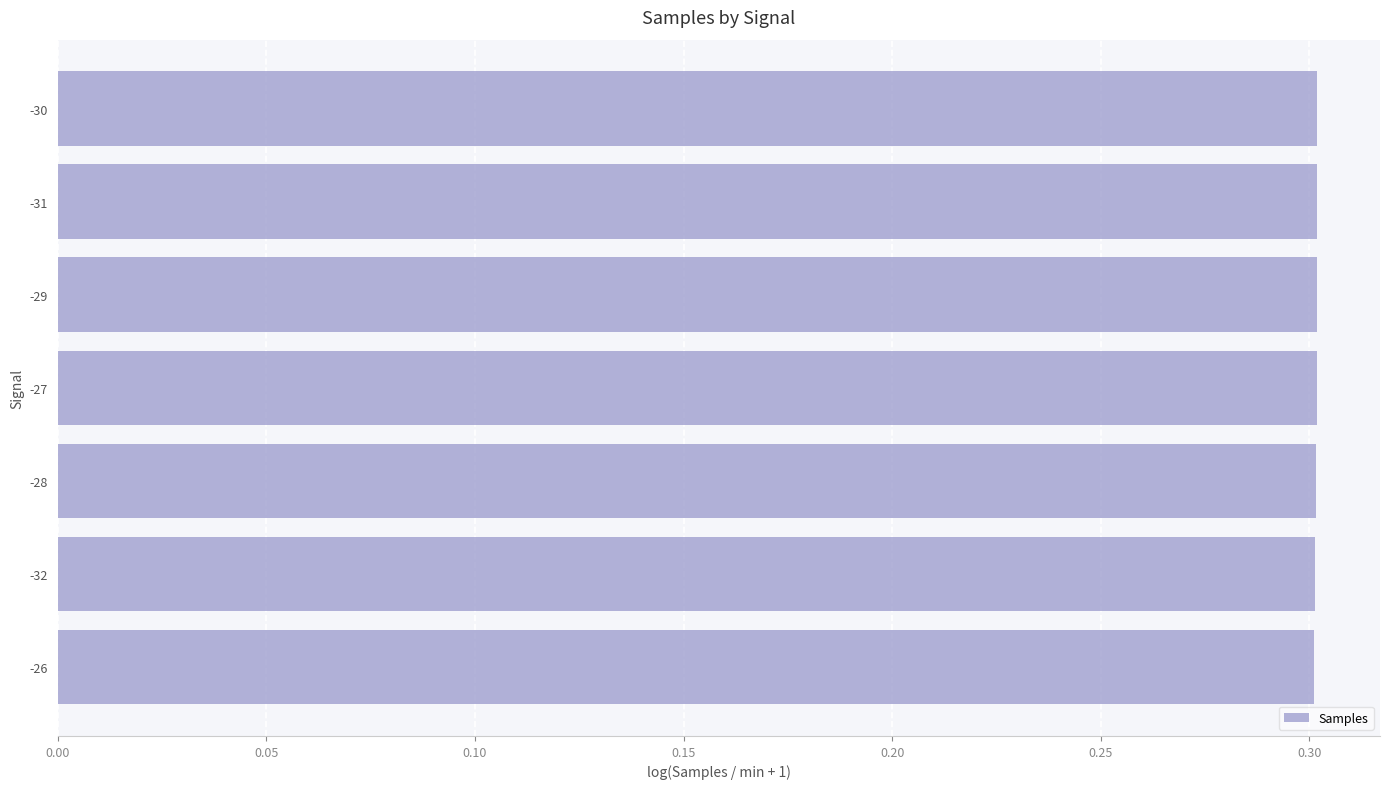

What is the smallest value displayed?

0.3